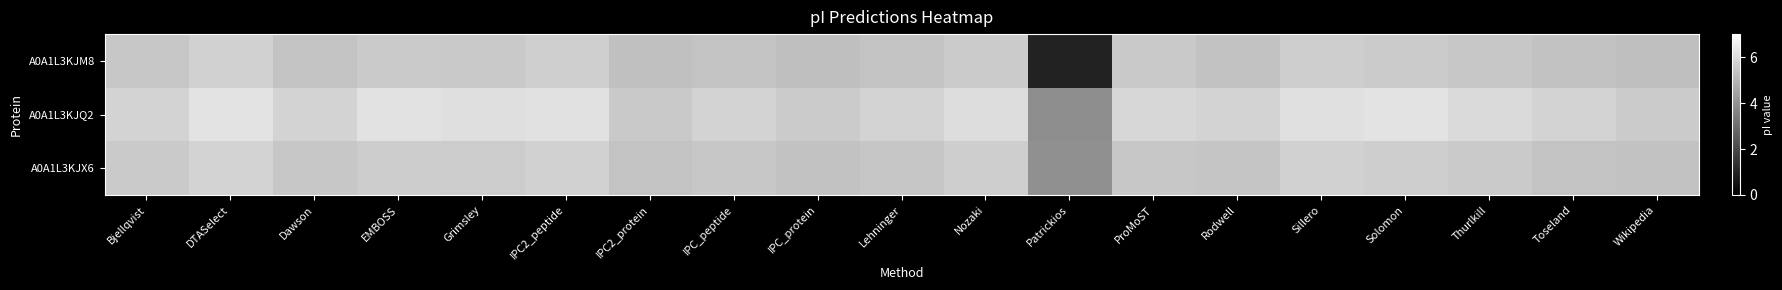

Which series has the widest spread of values?

A0A1L3KJM8